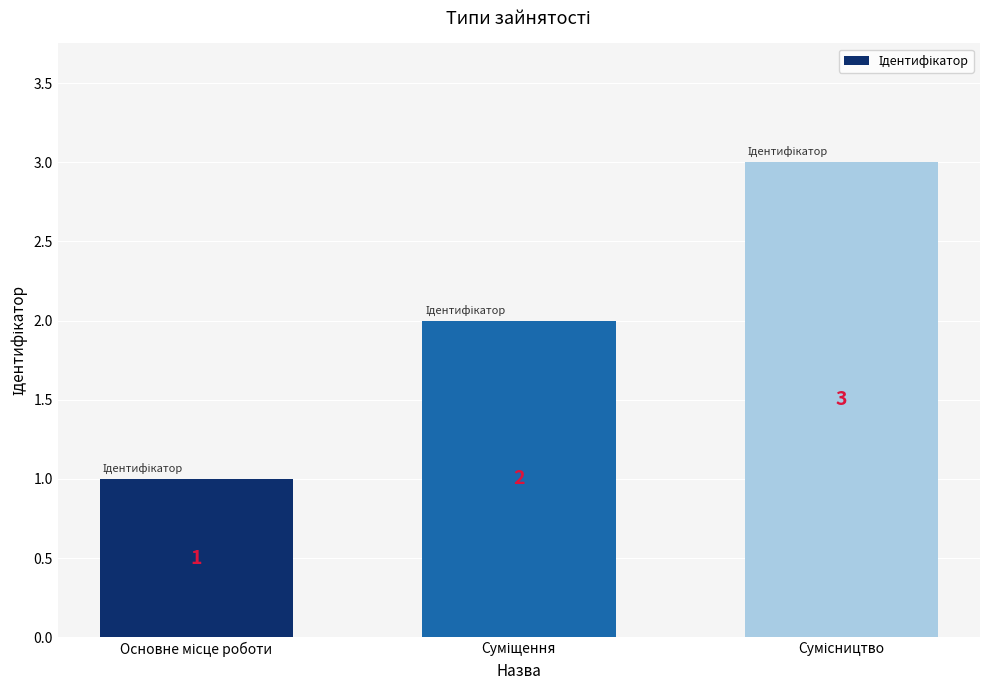

Reading right to left, transcribe all the data shown in this chart.

3	2	1